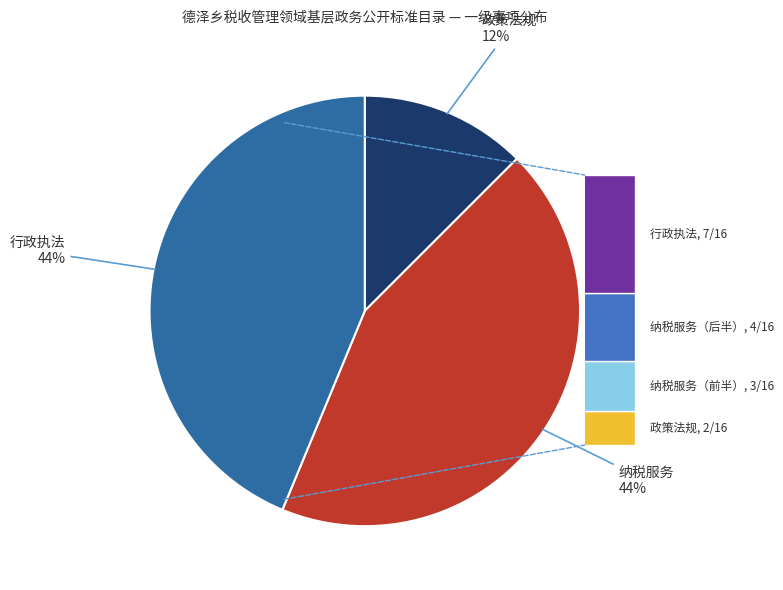

What is the change in value from 政策法规 to 纳税服务?

+5